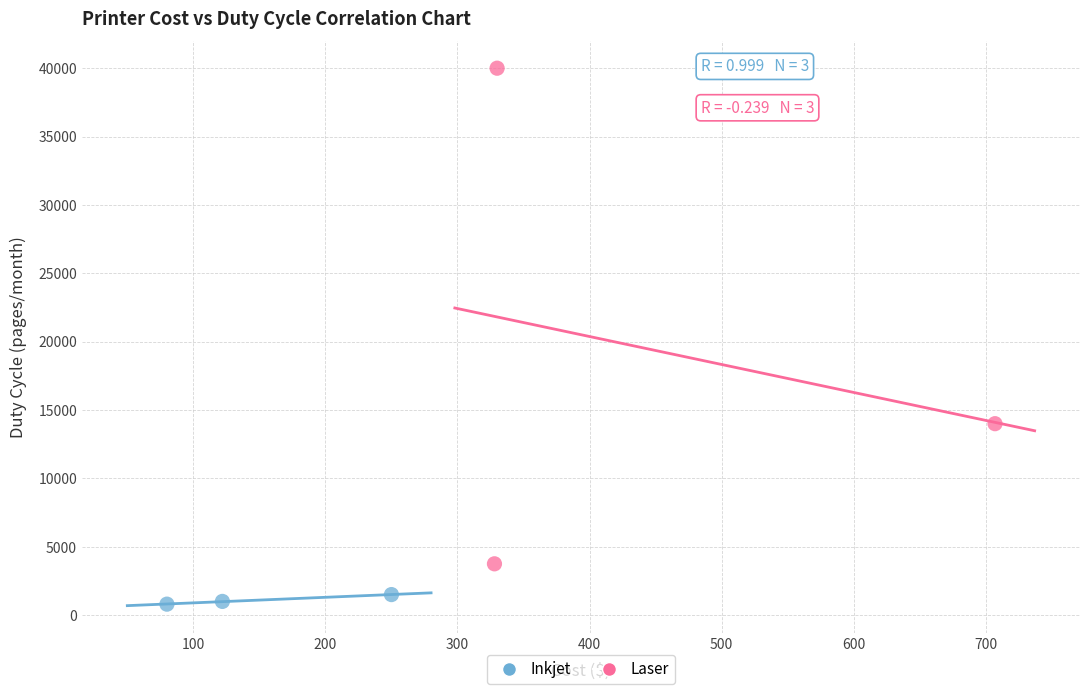

Which series has the largest Y range (max minus min)?

Laser